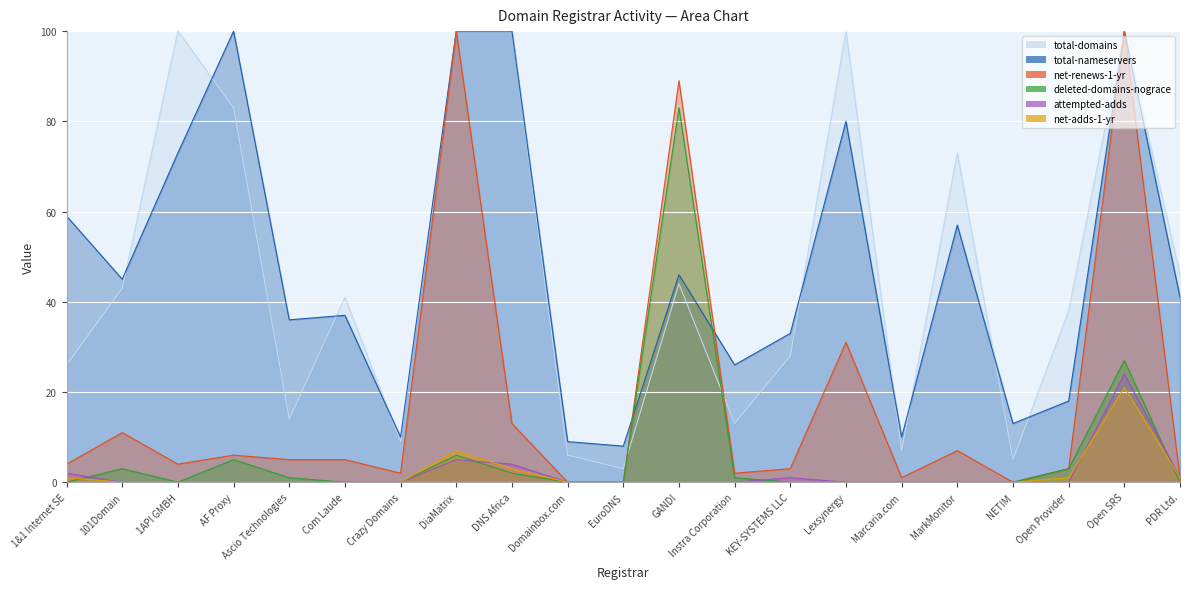

What are all the series names shown in the legend?

total-domains, deleted-domains-nograce, attempted-adds